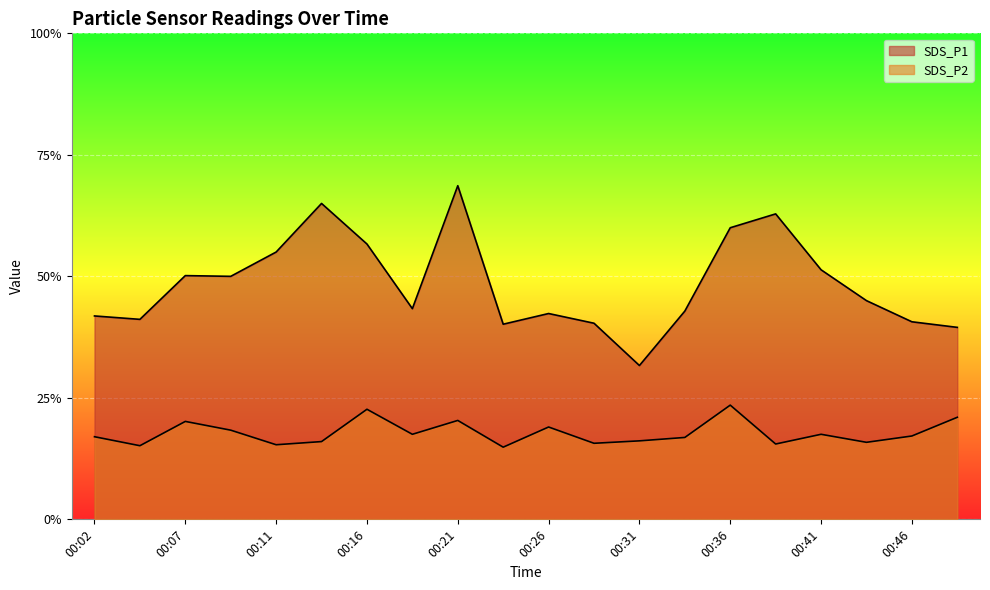

Does the chart display data point markers on the line(s)?

No